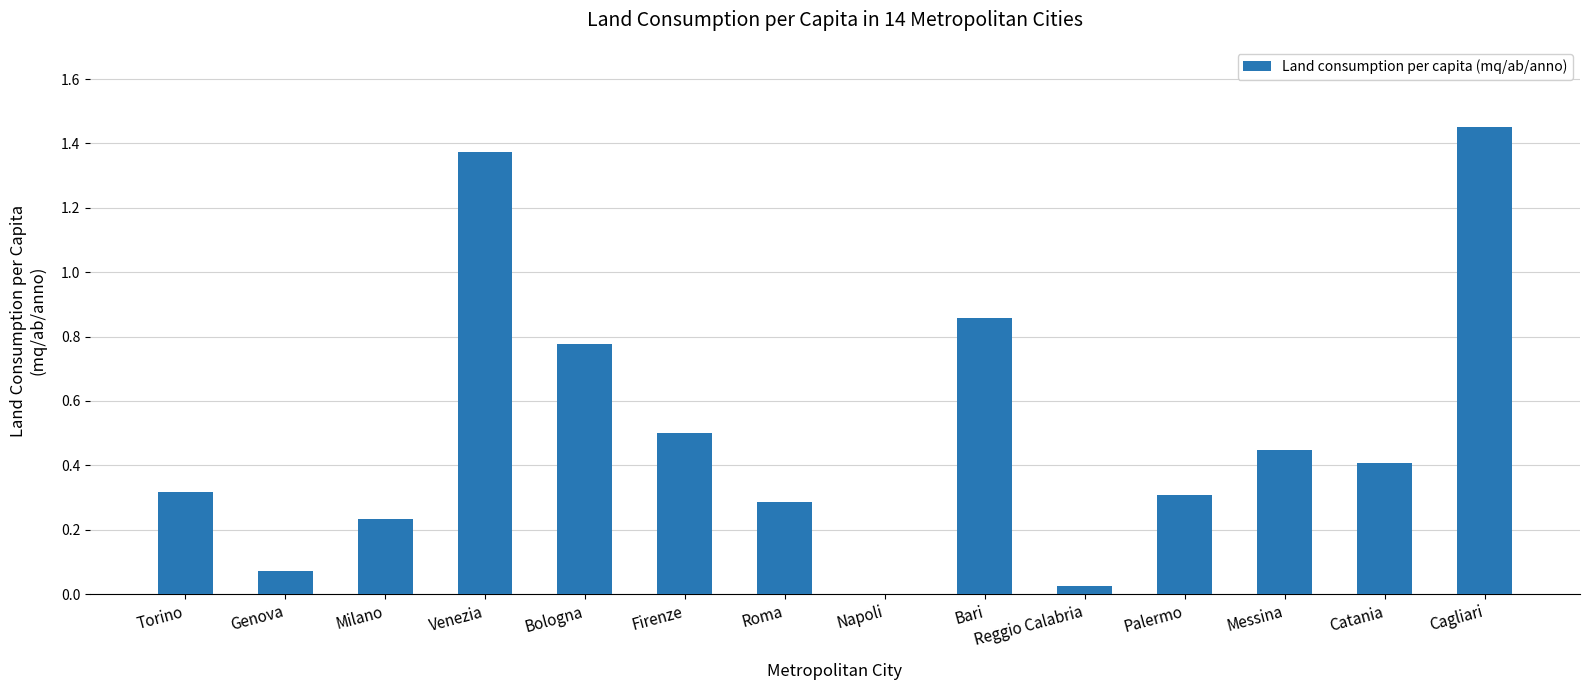

Which has a higher value, Milano or Genova?

Milano